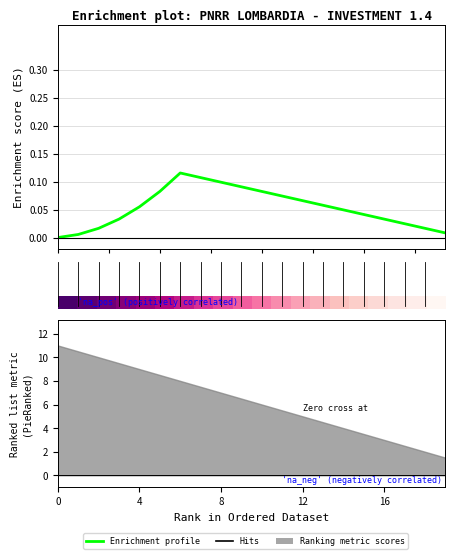

What is the difference between the maximum and second lowest values in the Enrichment profile series?

0.1